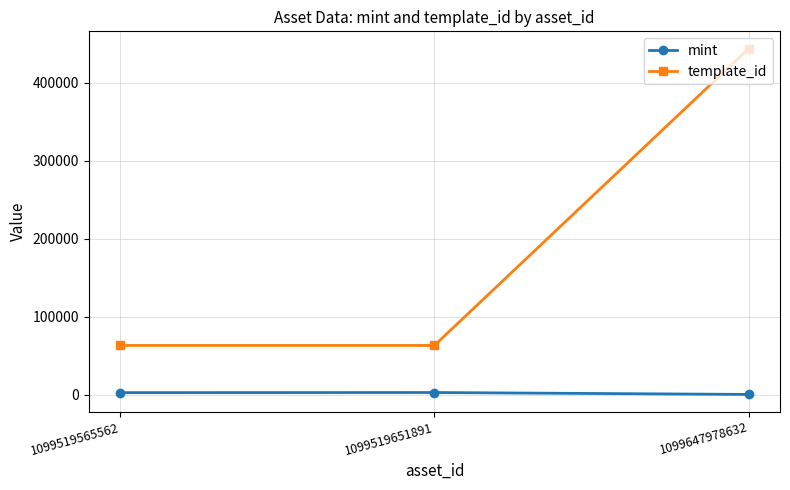

What is the total value across all series at 1099647978632?

443975